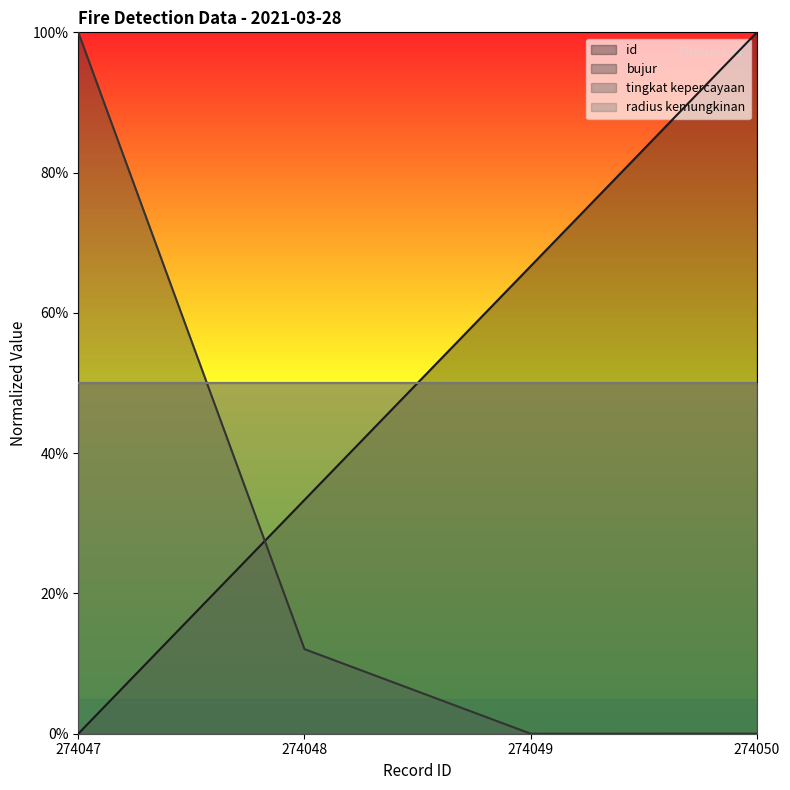

Between which two adjacent categories do bujur and id first intersect?

274047 and 274048